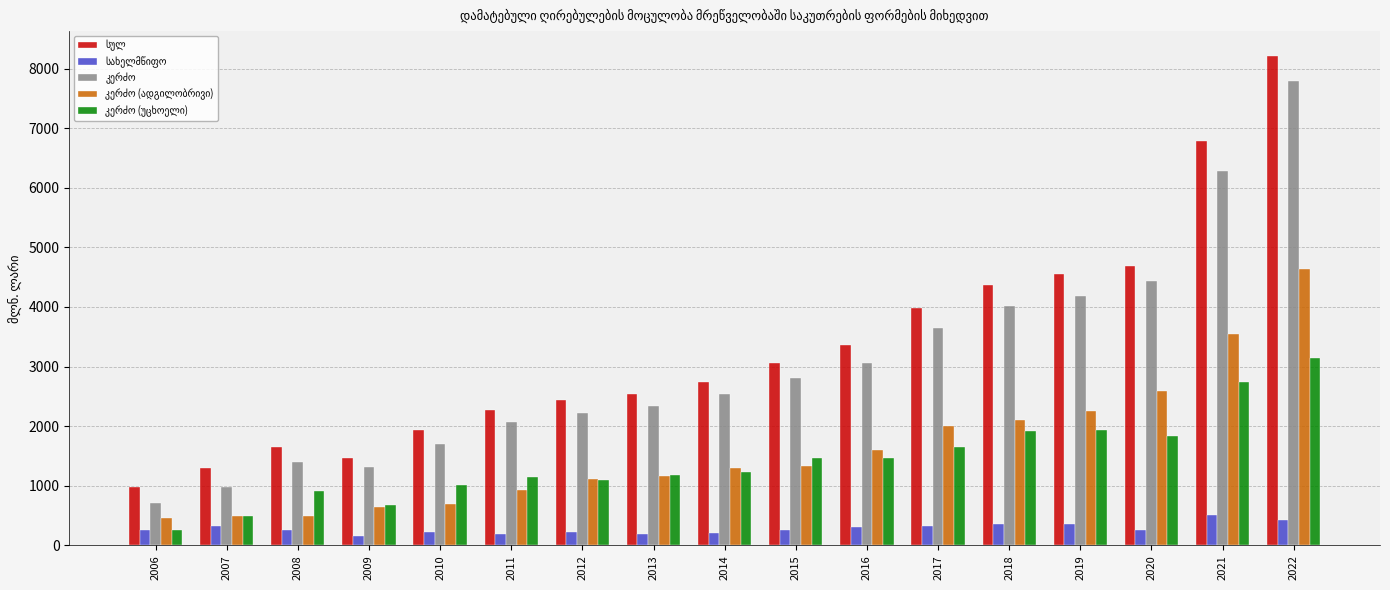

What is the maximum value shown in the chart?

8218.0